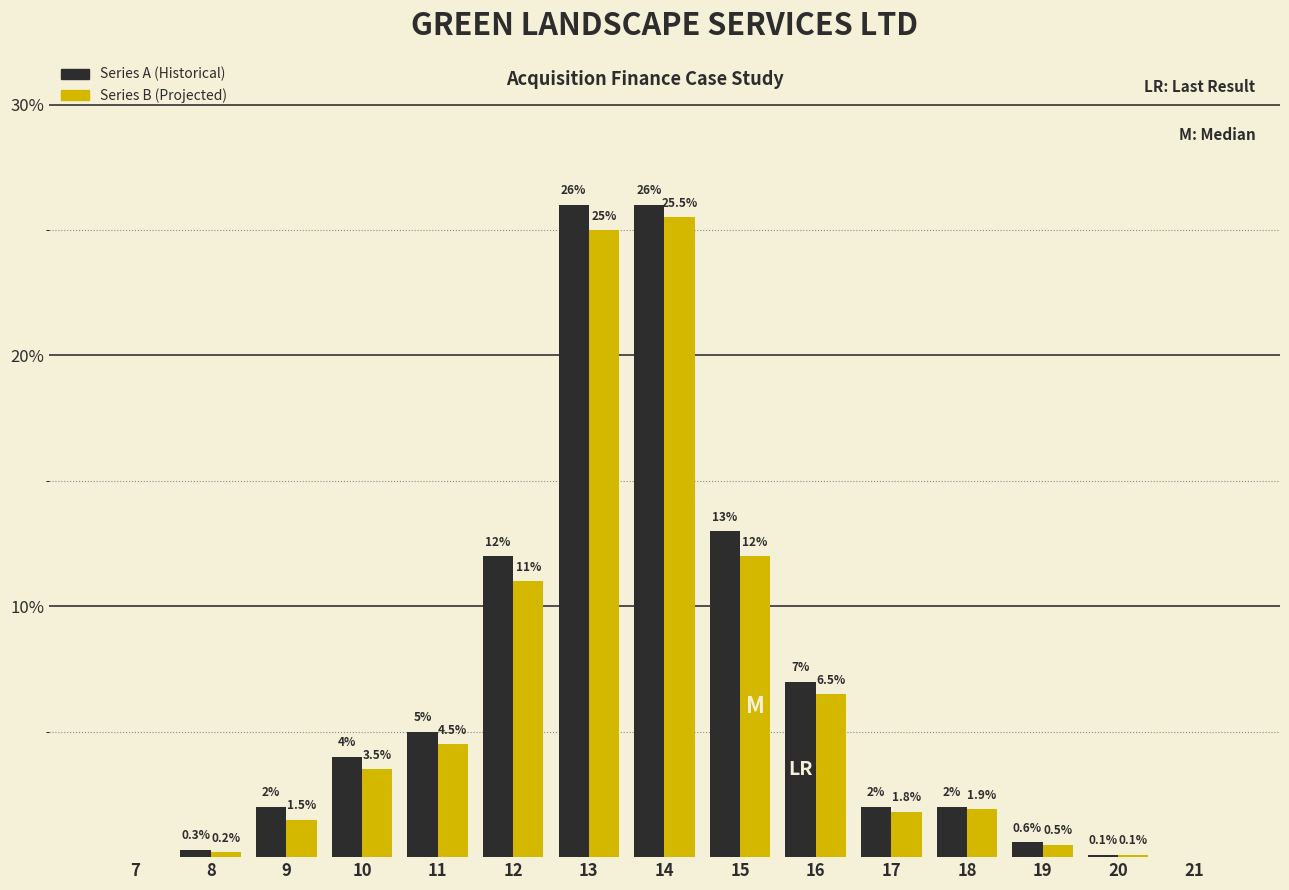

Reading left to right, what are all the values shown in this chart?

Series A: 7=0.0	8=0.3	9=2.0	10=4.0	11=5.0	12=12.0	13=26.0	14=26.0	15=13.0	16=7.0	17=2.0	18=2.0	19=0.6	20=0.1	21=0.0
Series B: 7=0.0	8=0.2	9=1.5	10=3.5	11=4.5	12=11.0	13=25.0	14=25.5	15=12.0	16=6.5	17=1.8	18=1.9	19=0.5	20=0.1	21=0.0